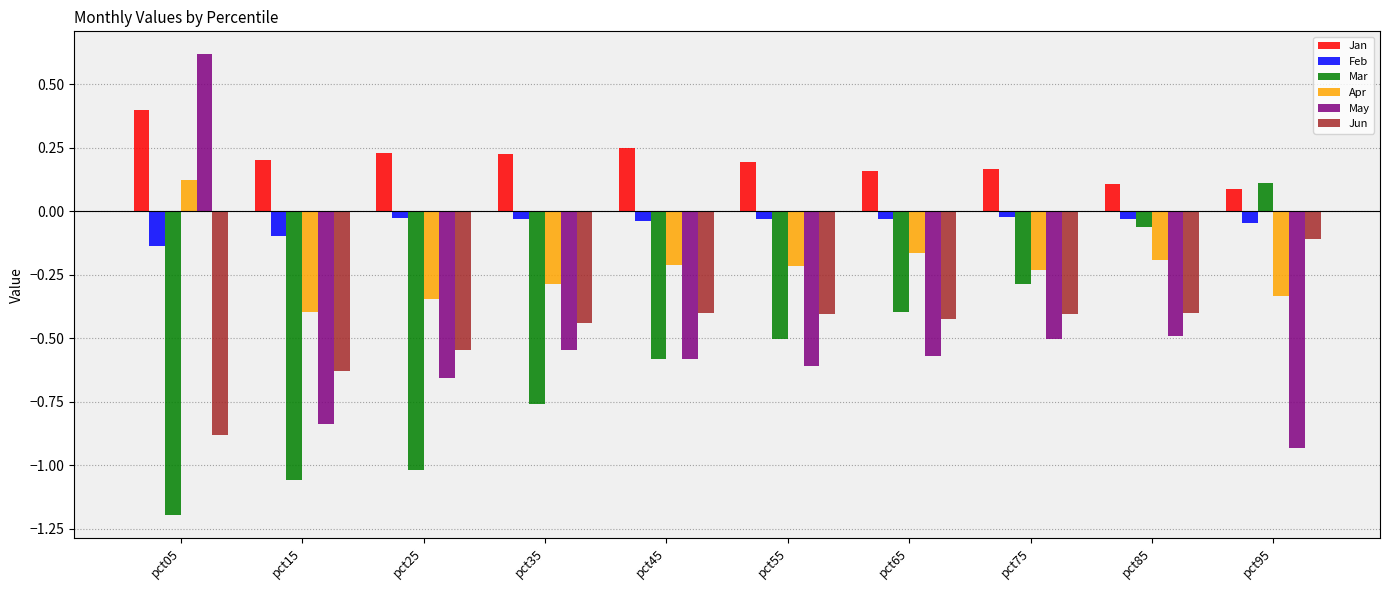

At which label does Feb reach its minimum?

pct05